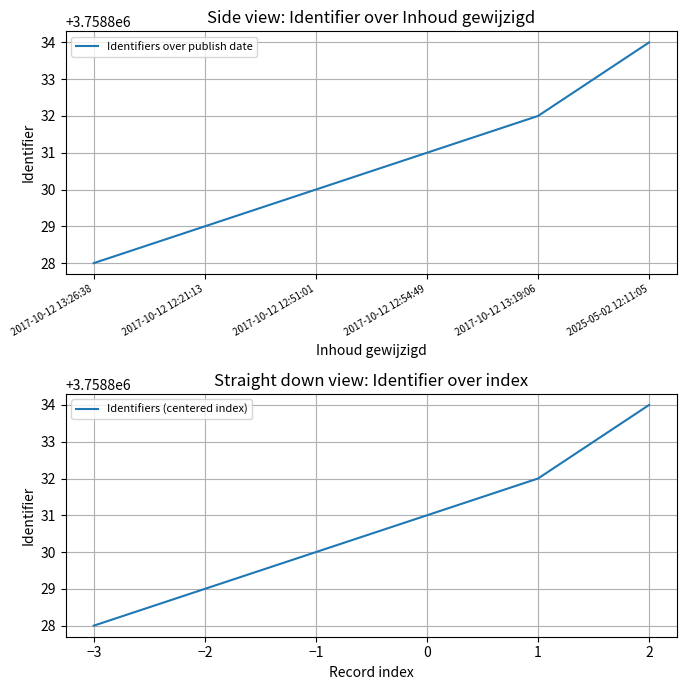

Reading right to left, what are all the values shown in this chart?

Identifiers over publish date: 2025-05-02 12:11:05=3758834	2017-10-12 13:19:06=3758832	2017-10-12 12:54:49=3758831	2017-10-12 12:51:01=3758830	2017-10-12 12:21:13=3758829	2017-10-12 13:26:38=3758828
Identifiers (centered index): 2=3758834	1=3758832	0=3758831	−1=3758830	−2=3758829	−3=3758828